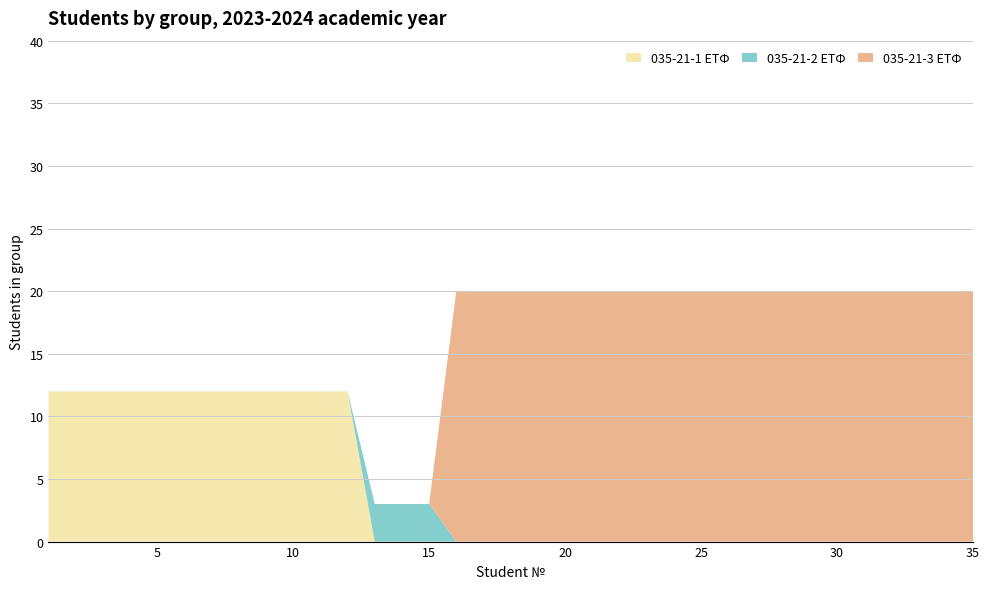

What is the total value across all series at 10?

12